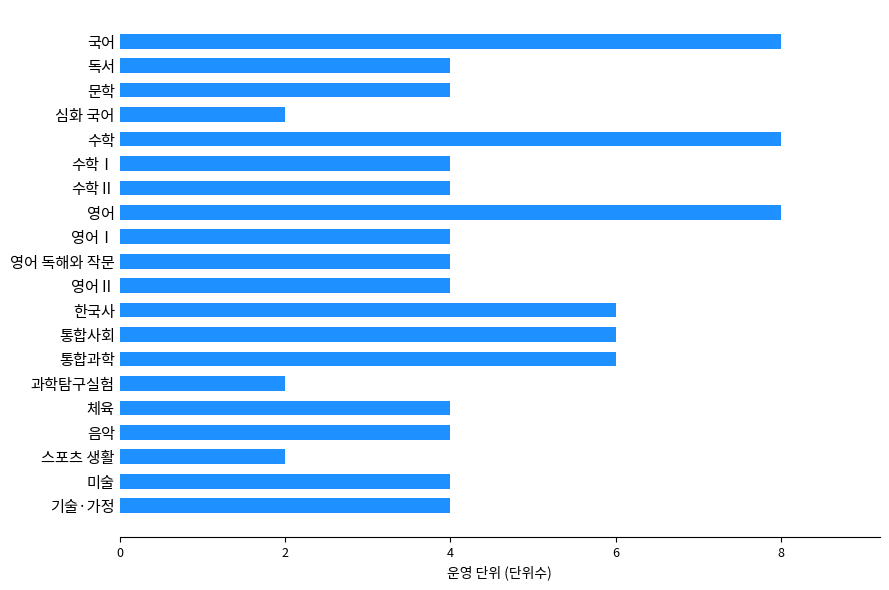

Read the value at 수학Ⅰ.

4